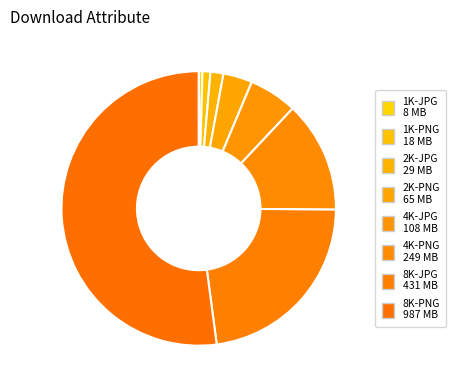

How many slices are in this pie chart?

8